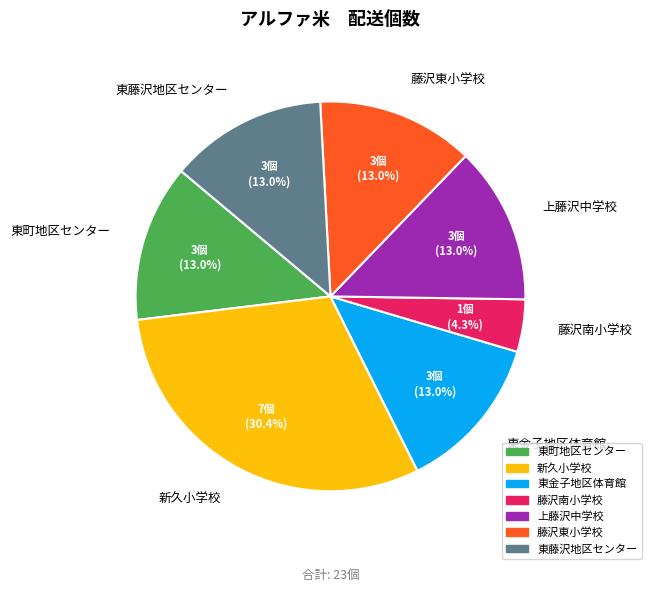

To the nearest percent, what portion does 東町地区センター represent?

13%